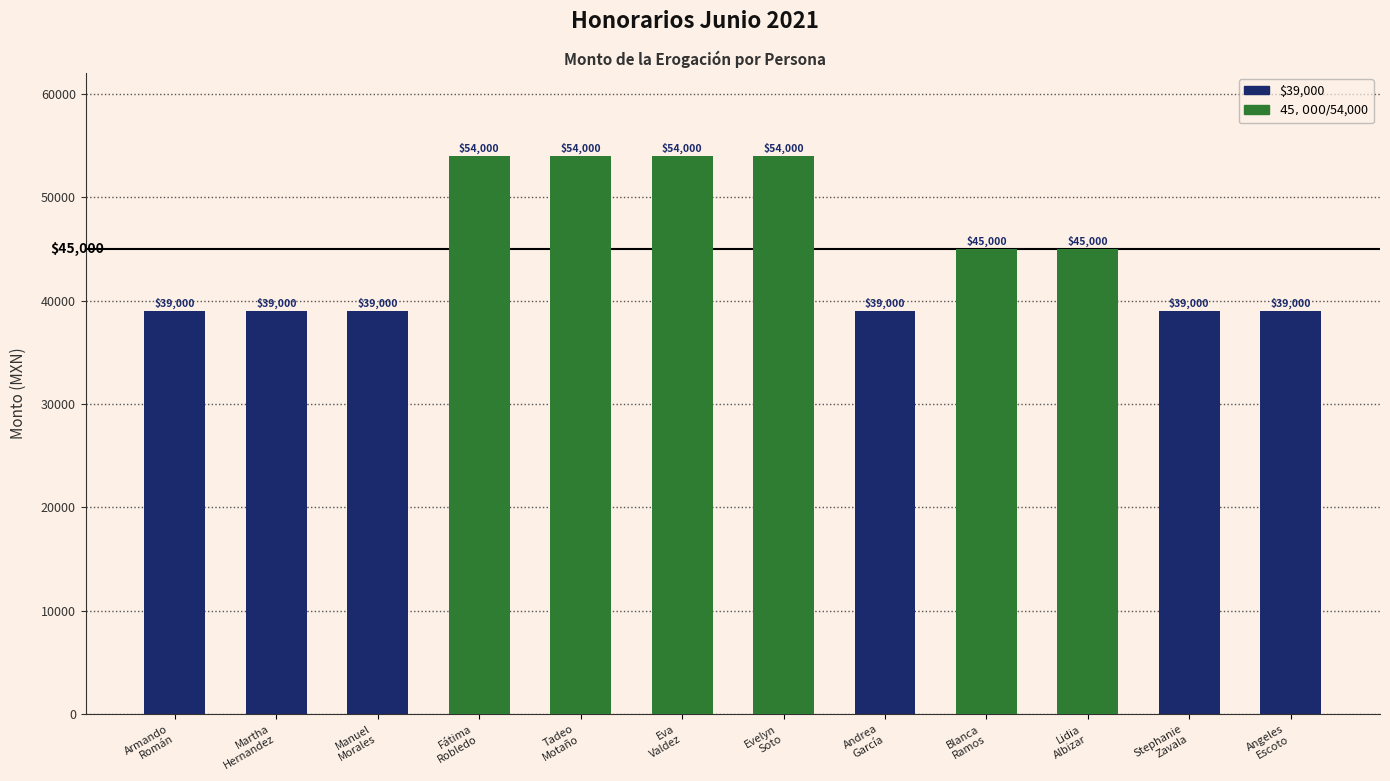

Reading right to left, transcribe all the data shown in this chart.

Angeles
Escoto=39000	Stephanie
Zavala=39000	Lidia
Albizar=45000	Blanca
Ramos=45000	Andrea
García=39000	Evelyn
Soto=54000	Eva
Valdez=54000	Tadeo
Motaño=54000	Fátima
Robledo=54000	Manuel
Morales=39000	Martha
Hernandez=39000	Armando
Román=39000